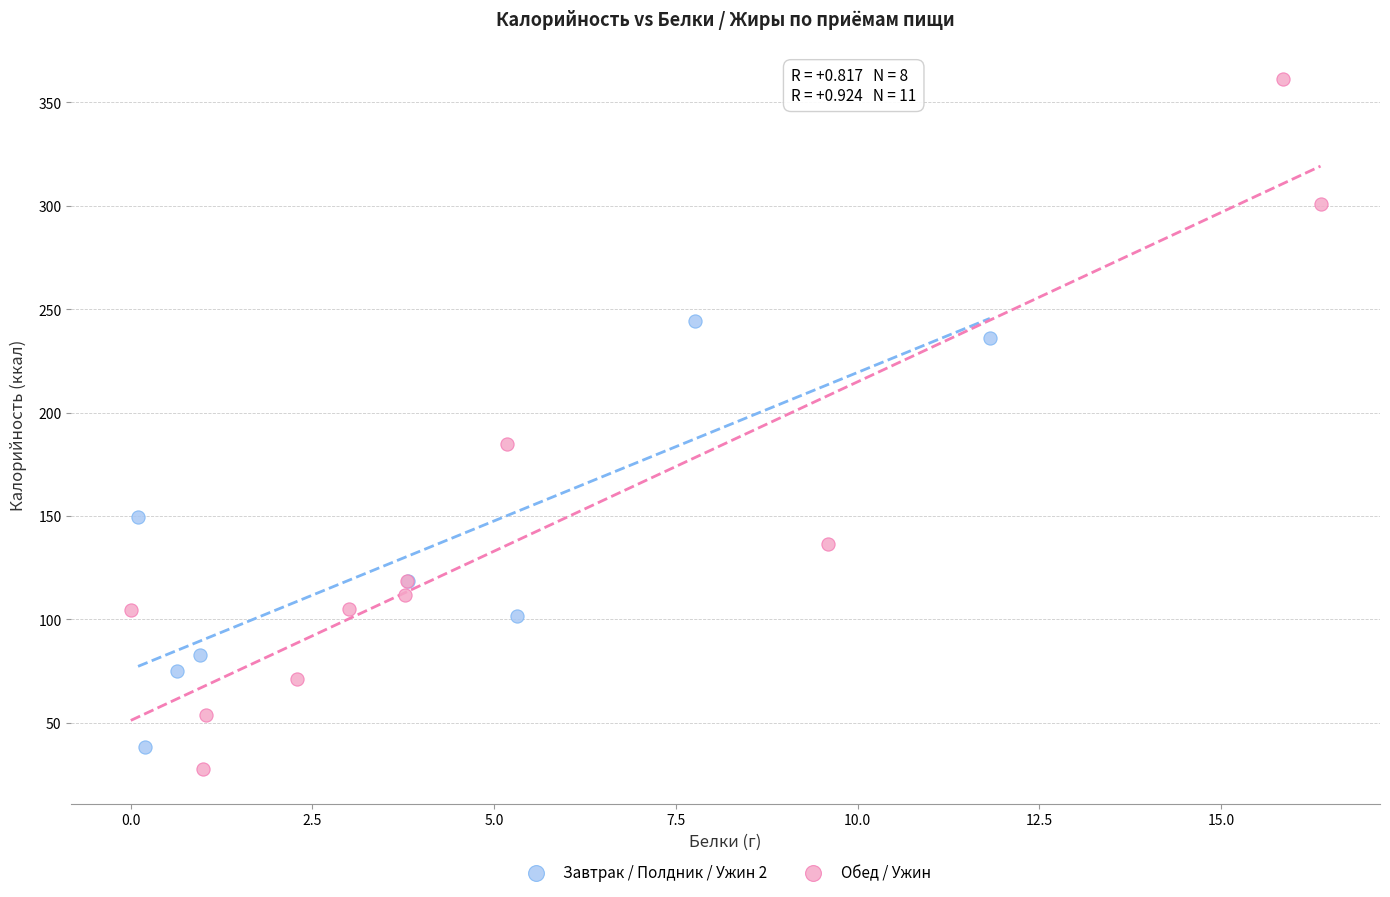

What are all the series names shown in the legend?

Завтрак / Полдник / Ужин 2, Обед / Ужин